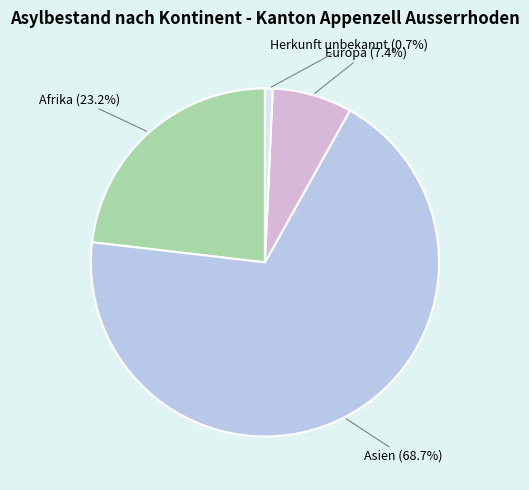

Is Afrika the majority of the pie?

No